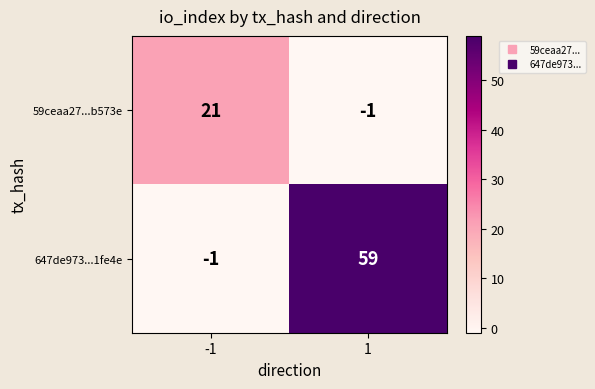

What is the difference between the maximum and minimum values in the 647de973...1fe4e series?

60